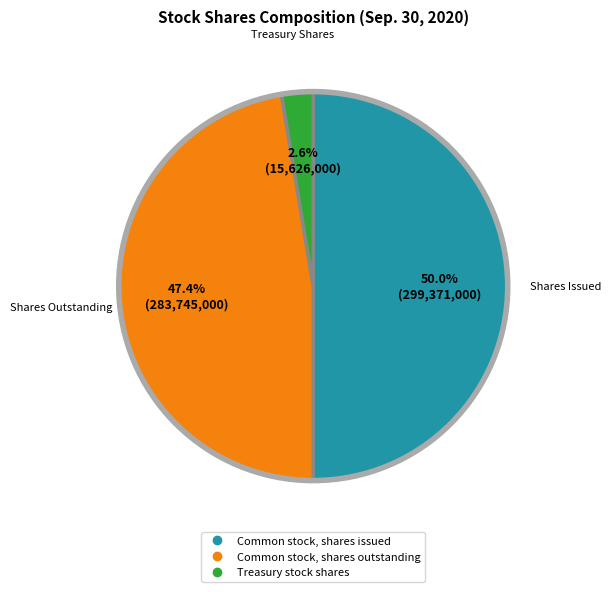

Does Common stock, shares outstanding represent more than half of the total?

No